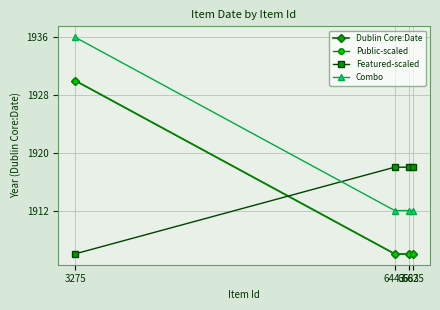

Does the chart have visible grid lines?

Yes